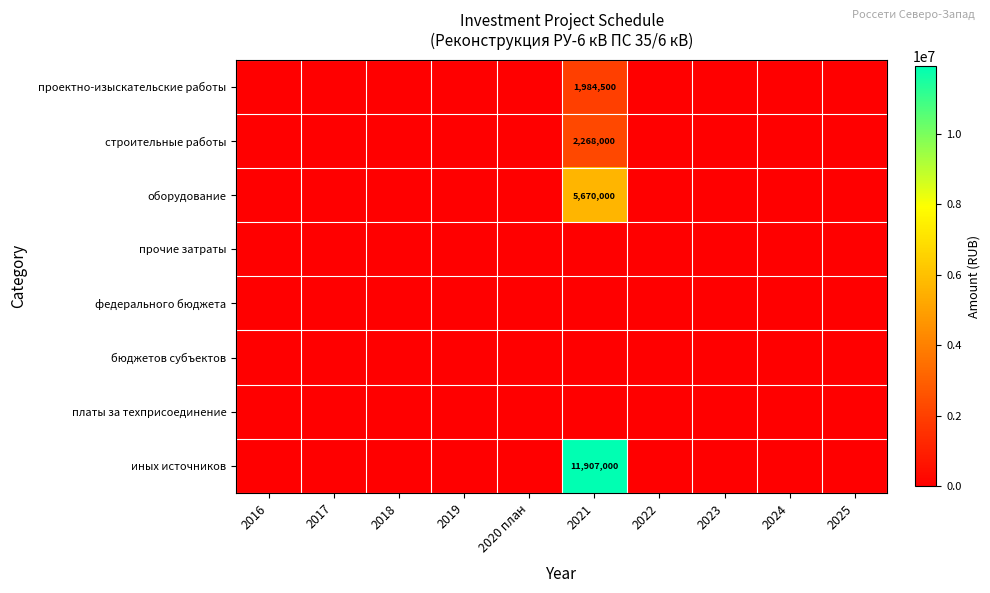

At which category is the sum across all series the highest?

2021